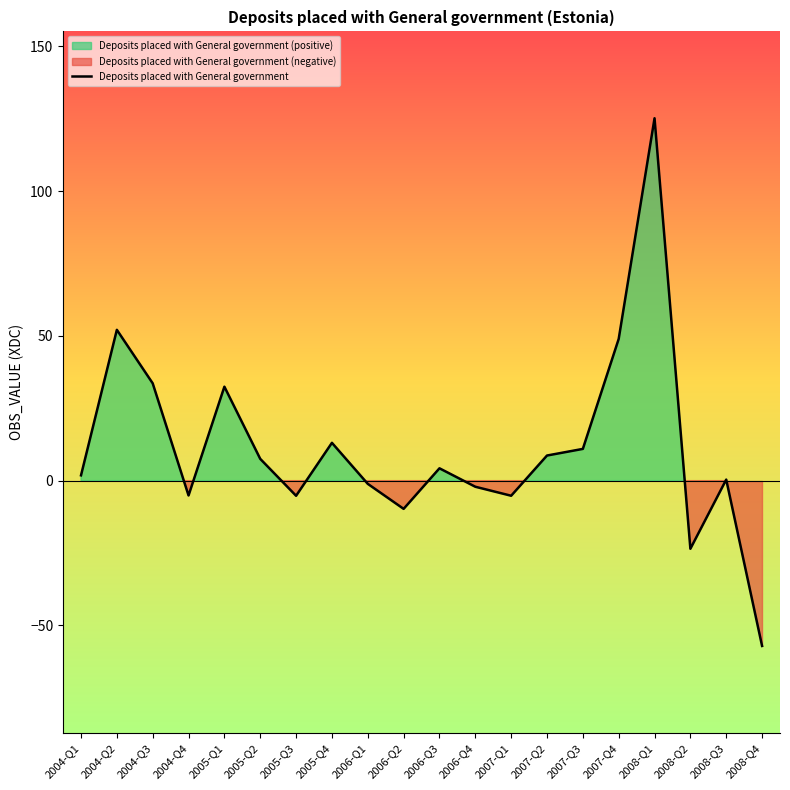

What is the difference between the values at 2004-Q3 and 2005-Q4?

20.5